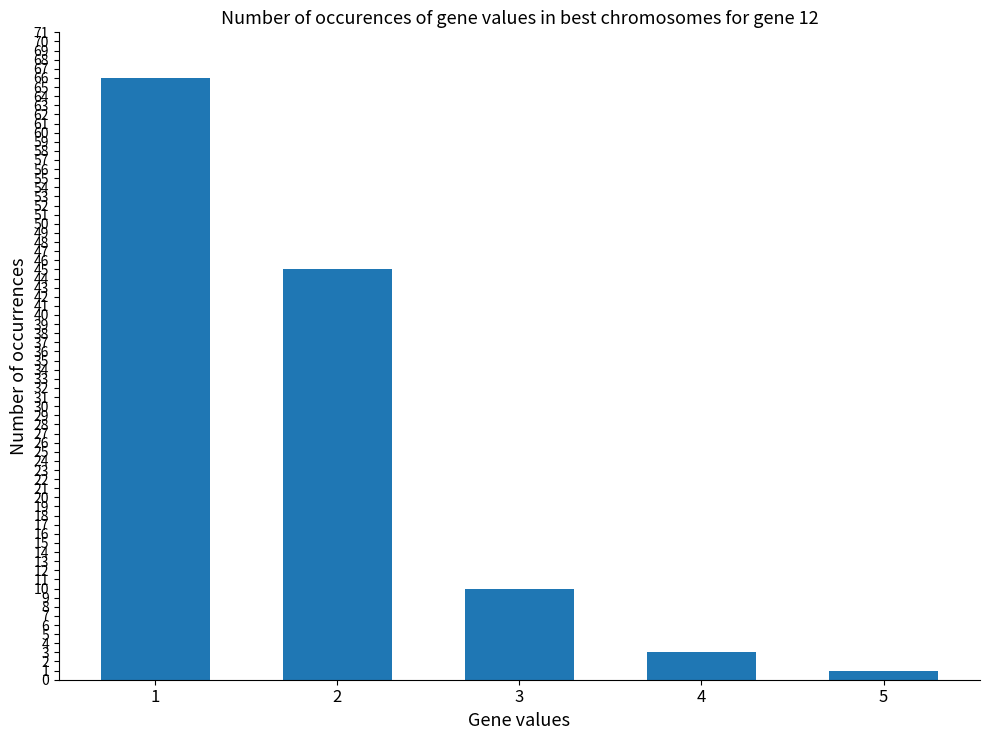

How many bars are there in total?

5